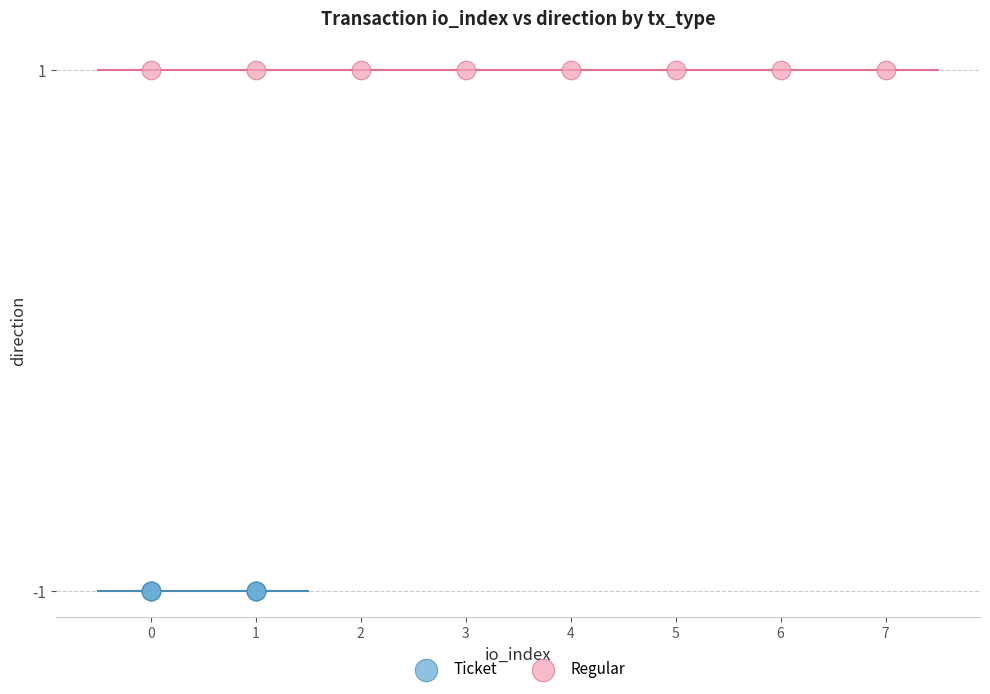

Which series reaches the maximum Y coordinate?

Regular